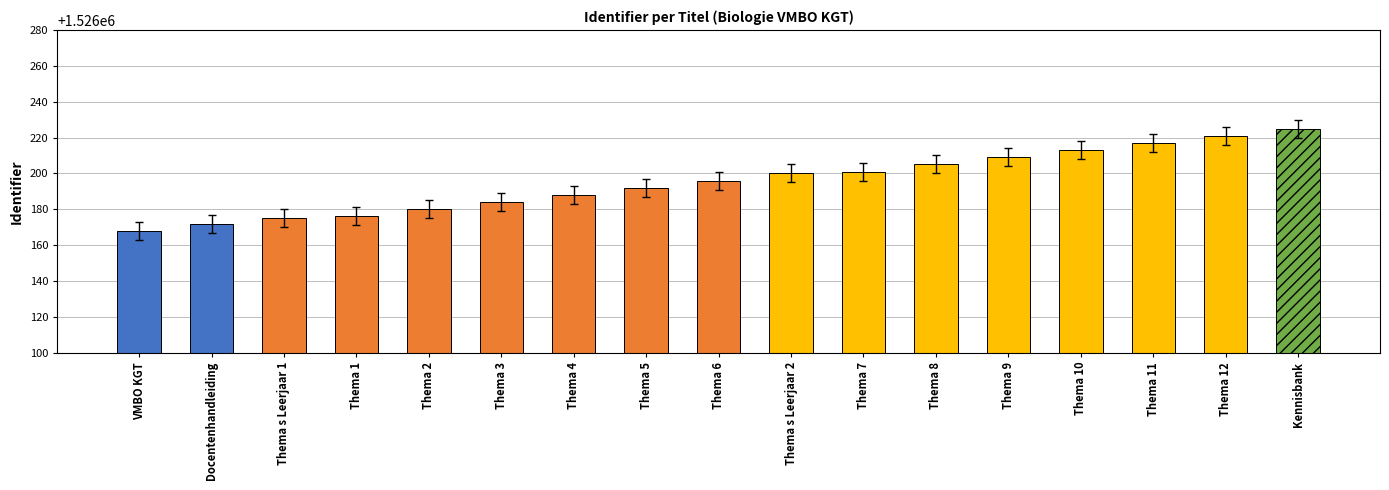

Which category has the highest value across all series?

Kennisbank